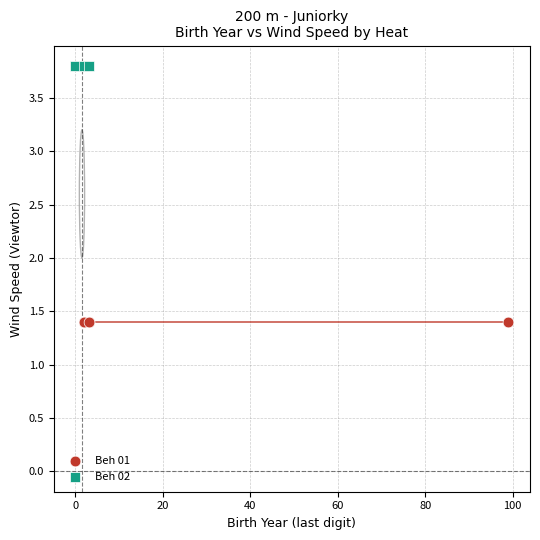

Which series reaches the maximum Y coordinate?

Beh 02